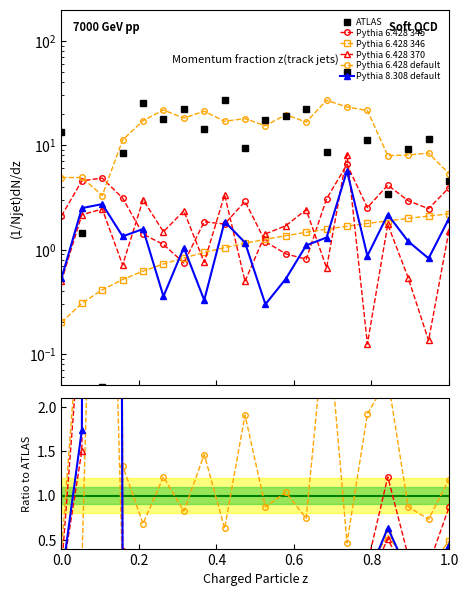

True or false: ATLAS has more than 0 interior local peaks.

True